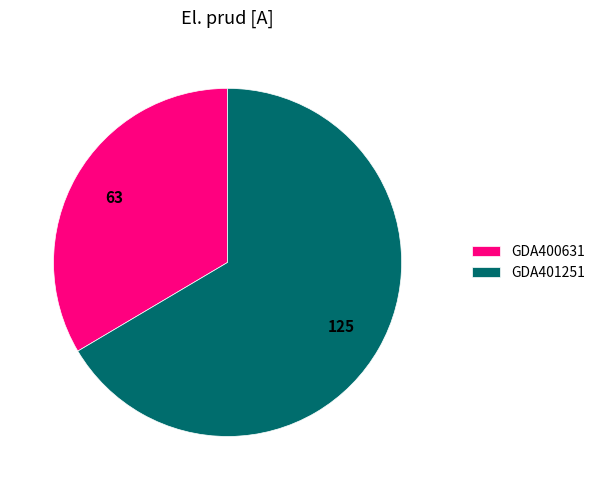

Do GDA401251 and GDA400631 together represent more than half of the pie?

Yes